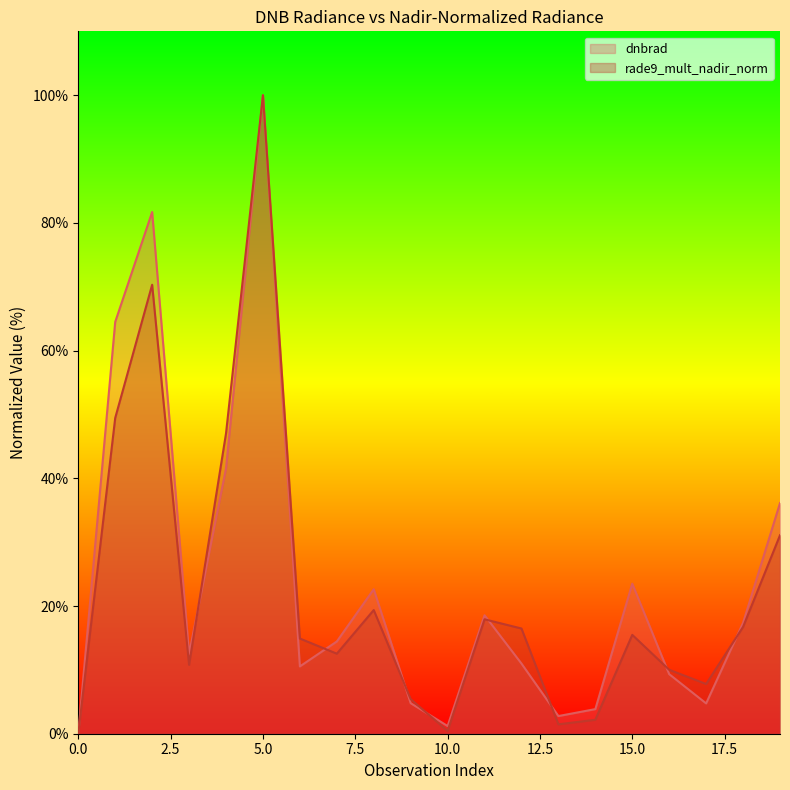

At which category does rade9_mult_nadir_norm reach its first local valley?

3